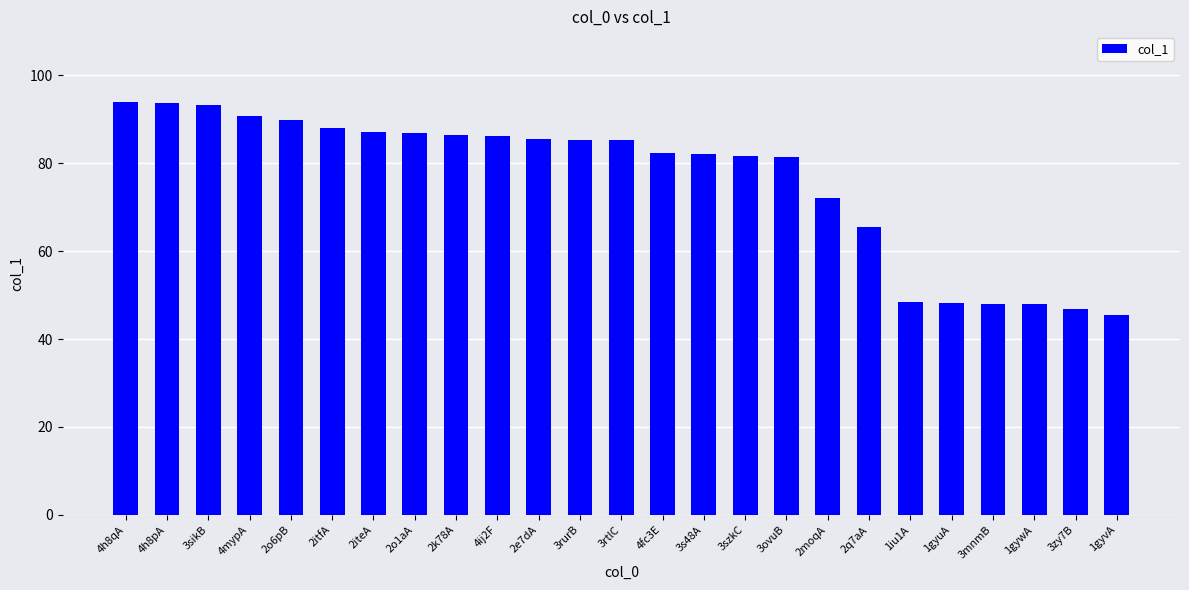

What is the sum of the values at 2moqA and 2o6pB?

161.9